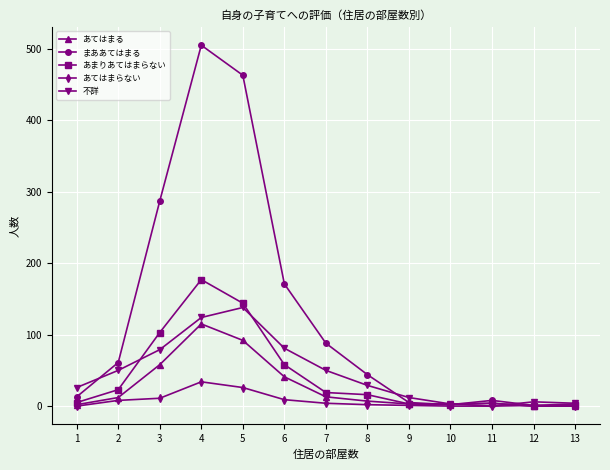

How many values in the 不詳 series are below 29?

6